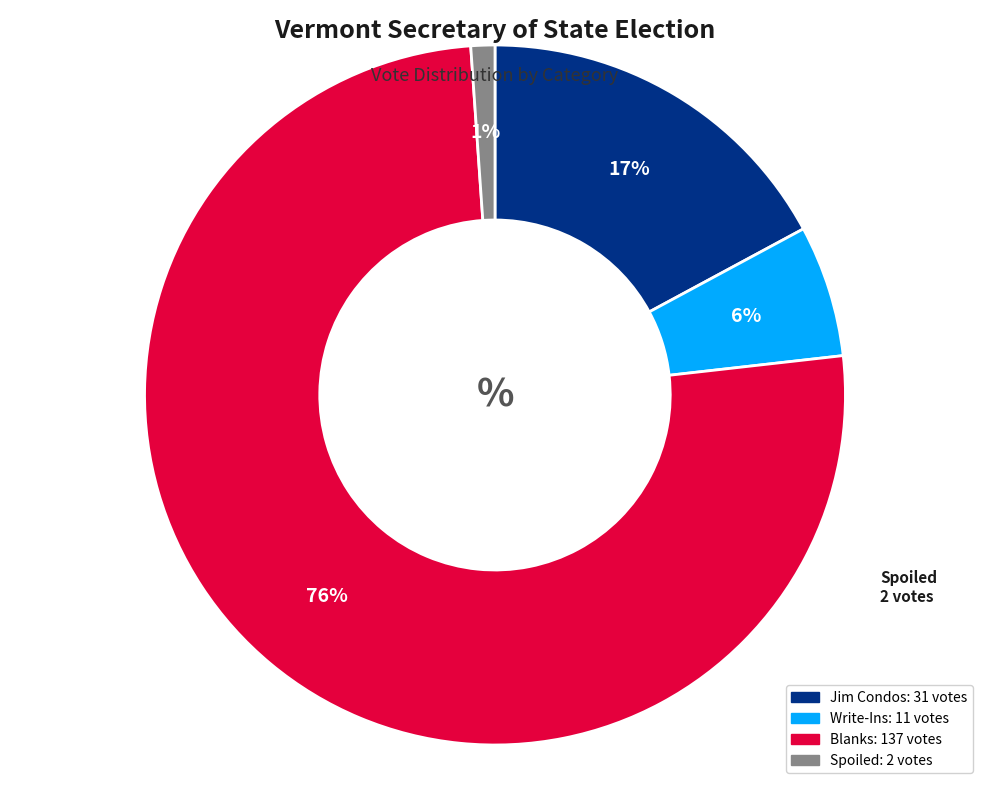

Between Jim Condos and Spoiled, which is larger?

Jim Condos